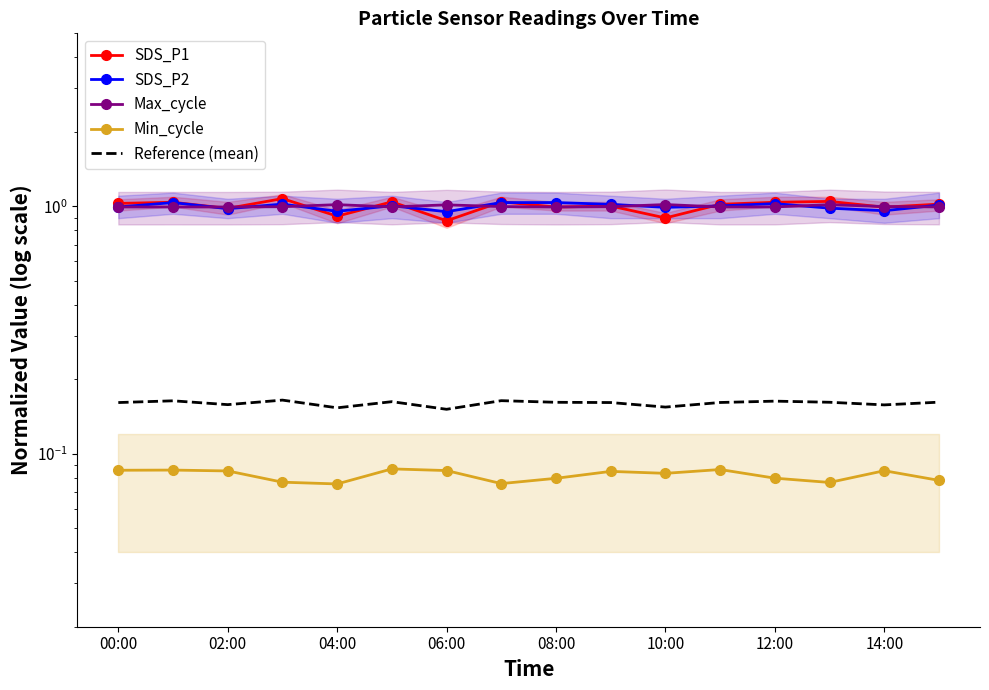

What is the value of the SDS_P1 point at the 2nd from the left?

1.0